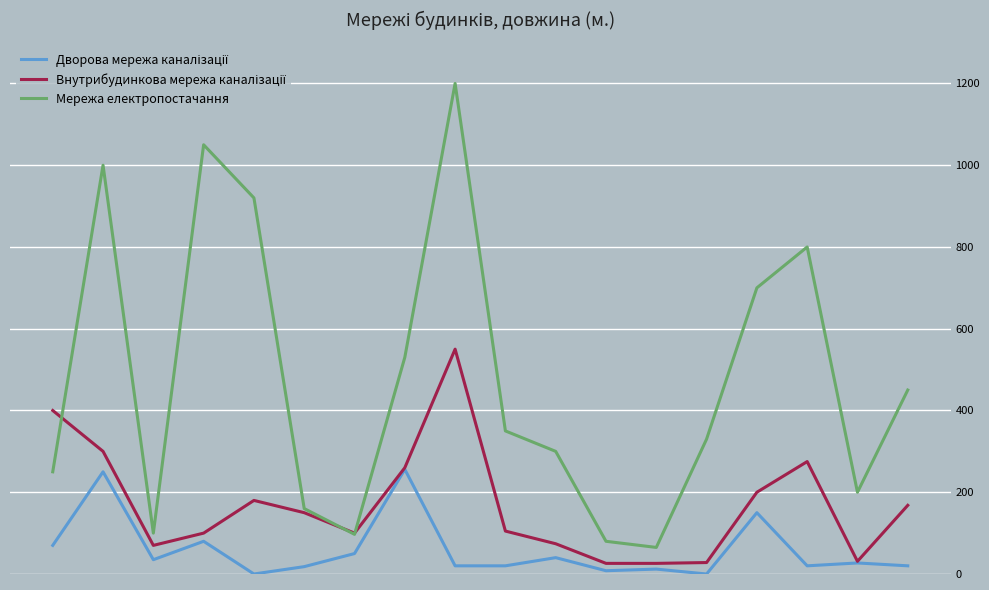

Does the chart display data point markers on the line(s)?

No